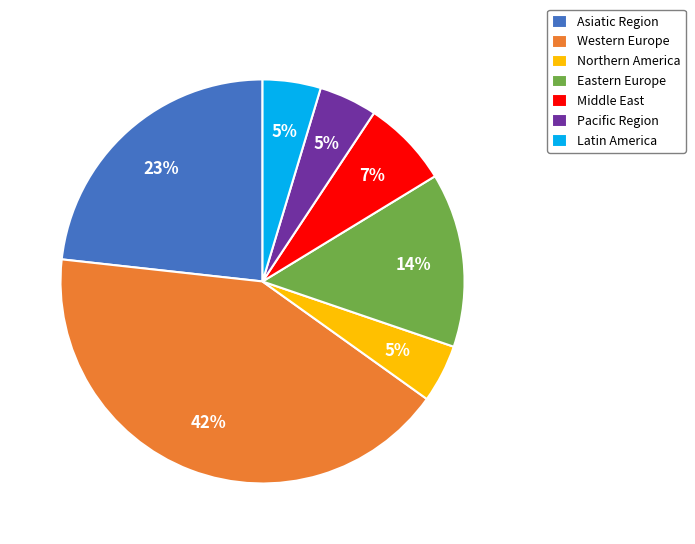

Does Western Europe account for over 50% of the chart?

No